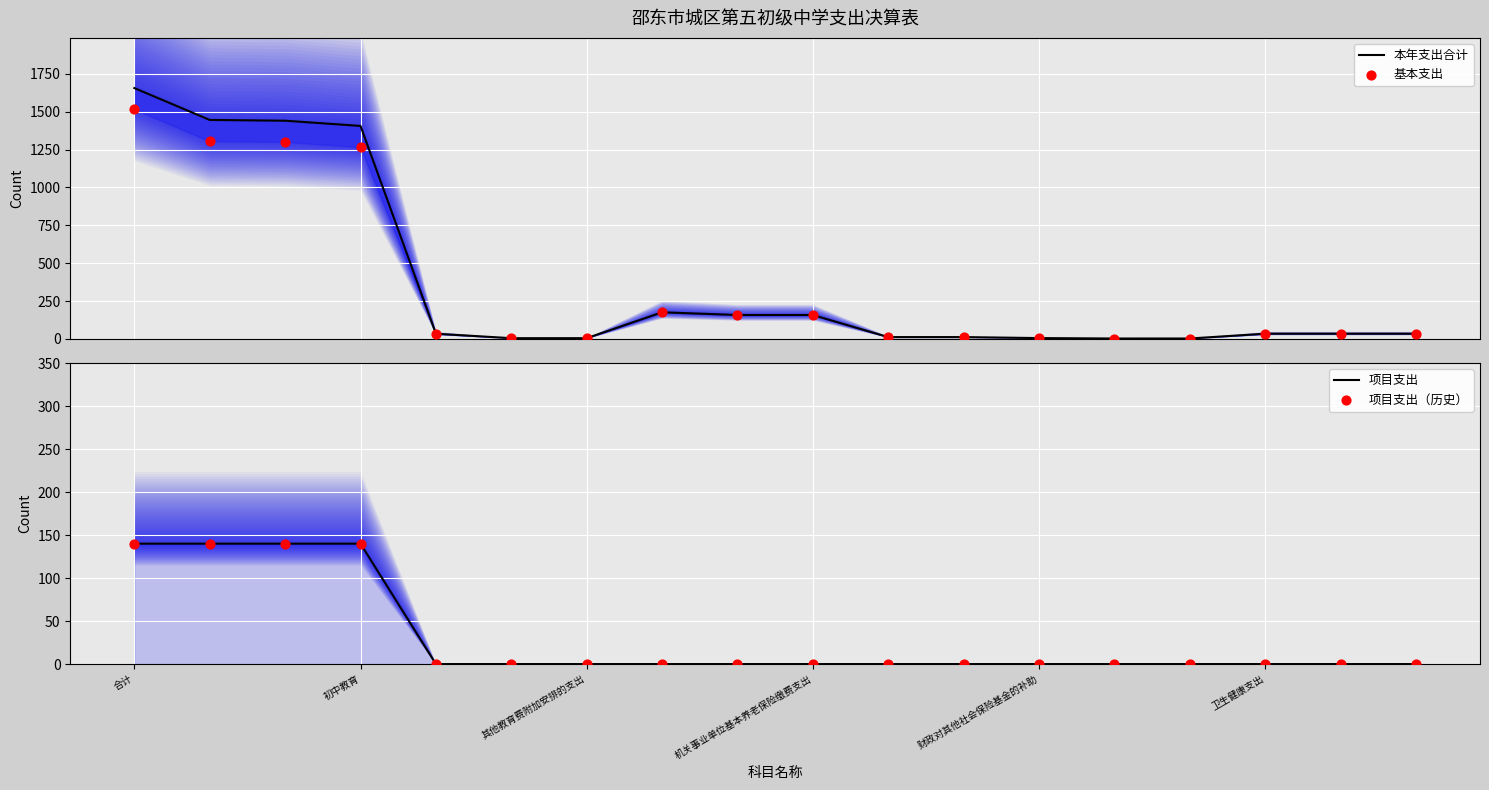

At how many categories does at least one series exceed 357?

4